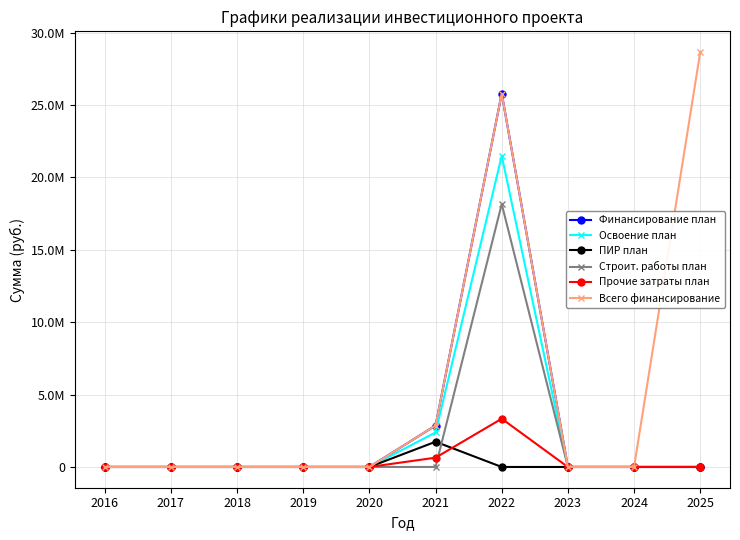

In Строит. работы план, how many points are higher than both neighbors (excluding endpoints)?

1